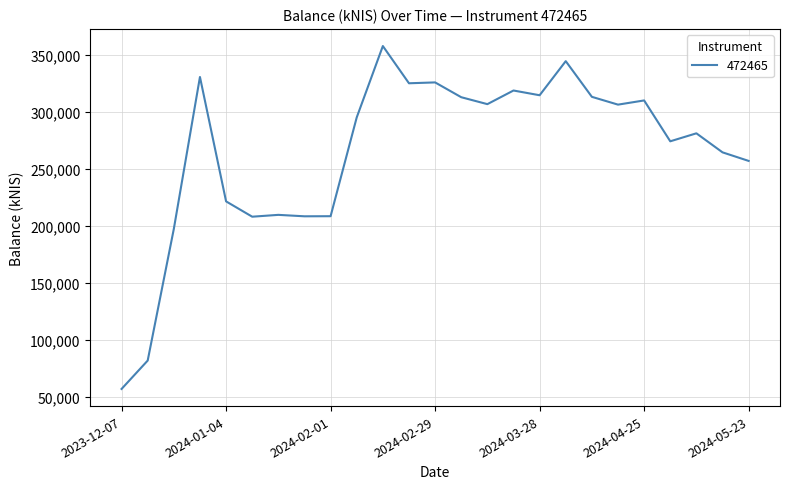

What is the minimum value shown in the chart?

57129.7